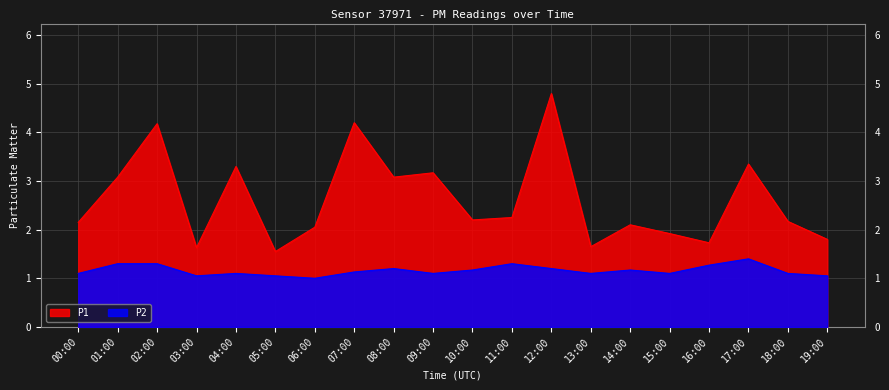

True or false: P2 has more than 1 interior local peaks.

True